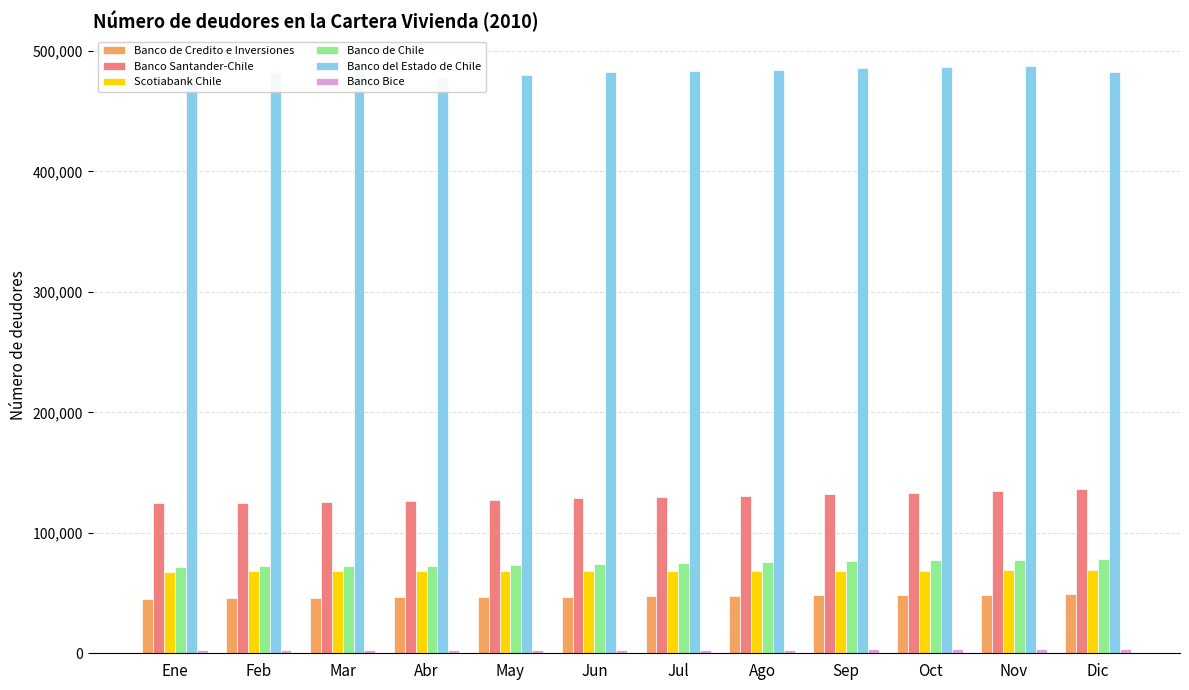

Is it true that Banco del Estado de Chile equals 224869 at Ago?

False